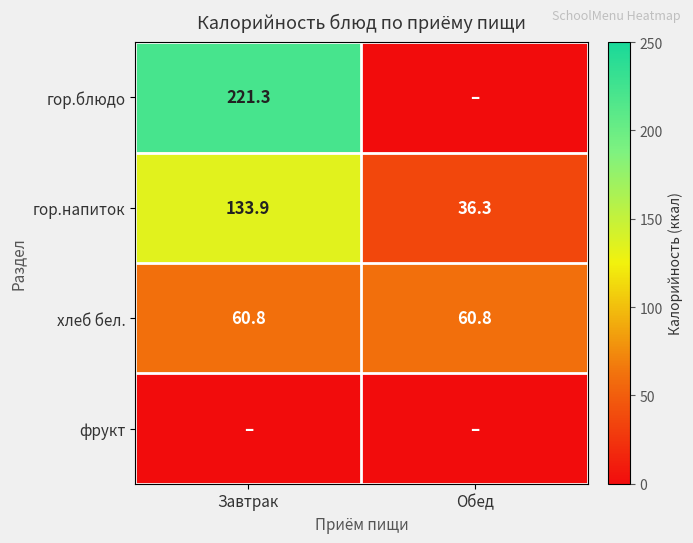

At which category does the chart reach its minimum across all series?

Обед